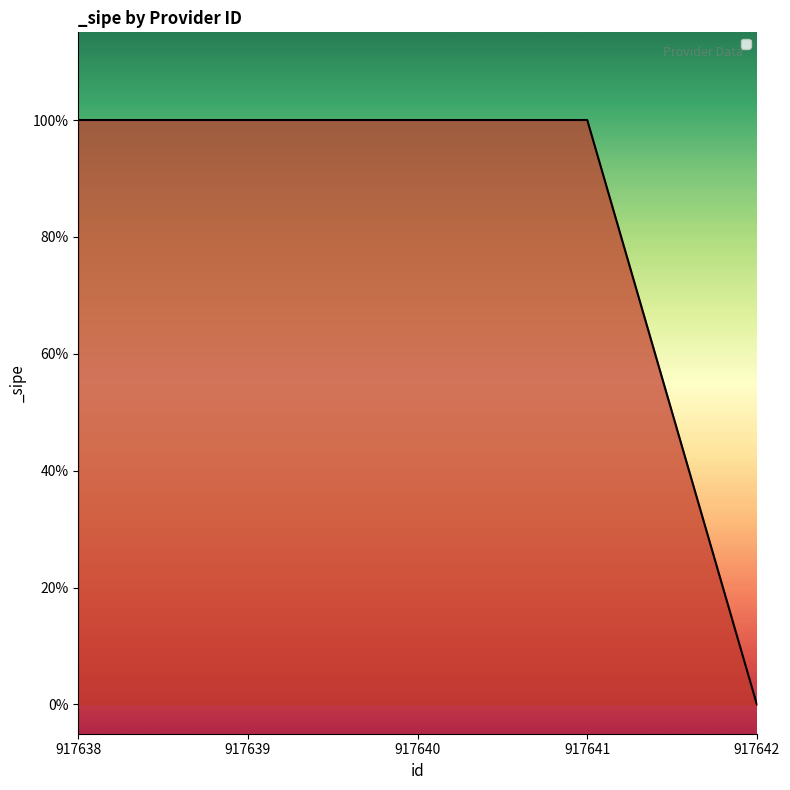

Does the chart have visible grid lines?

No